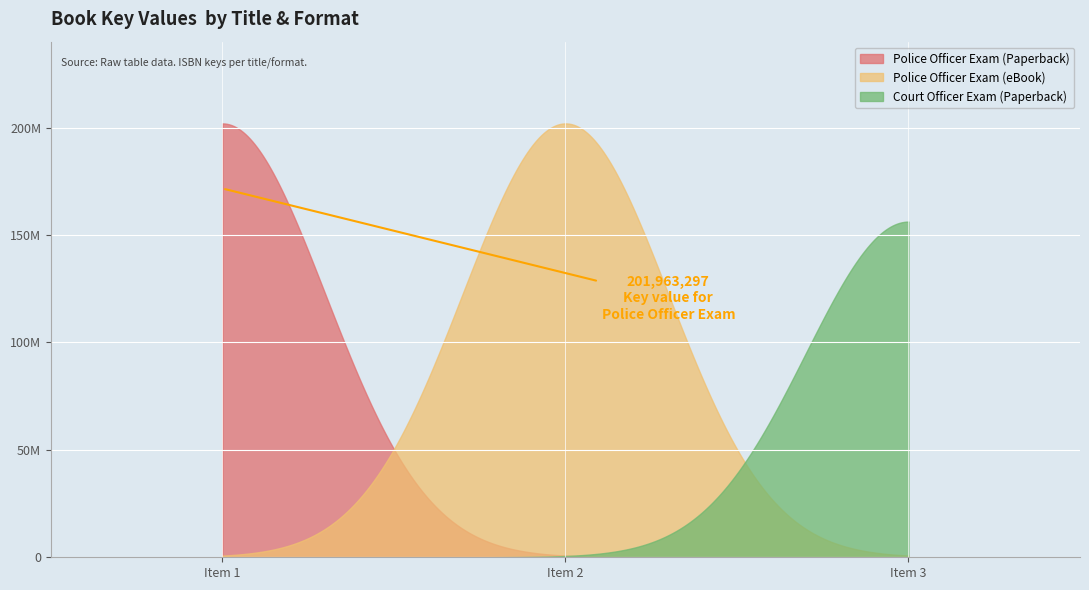

What is the smallest value displayed?

156262145